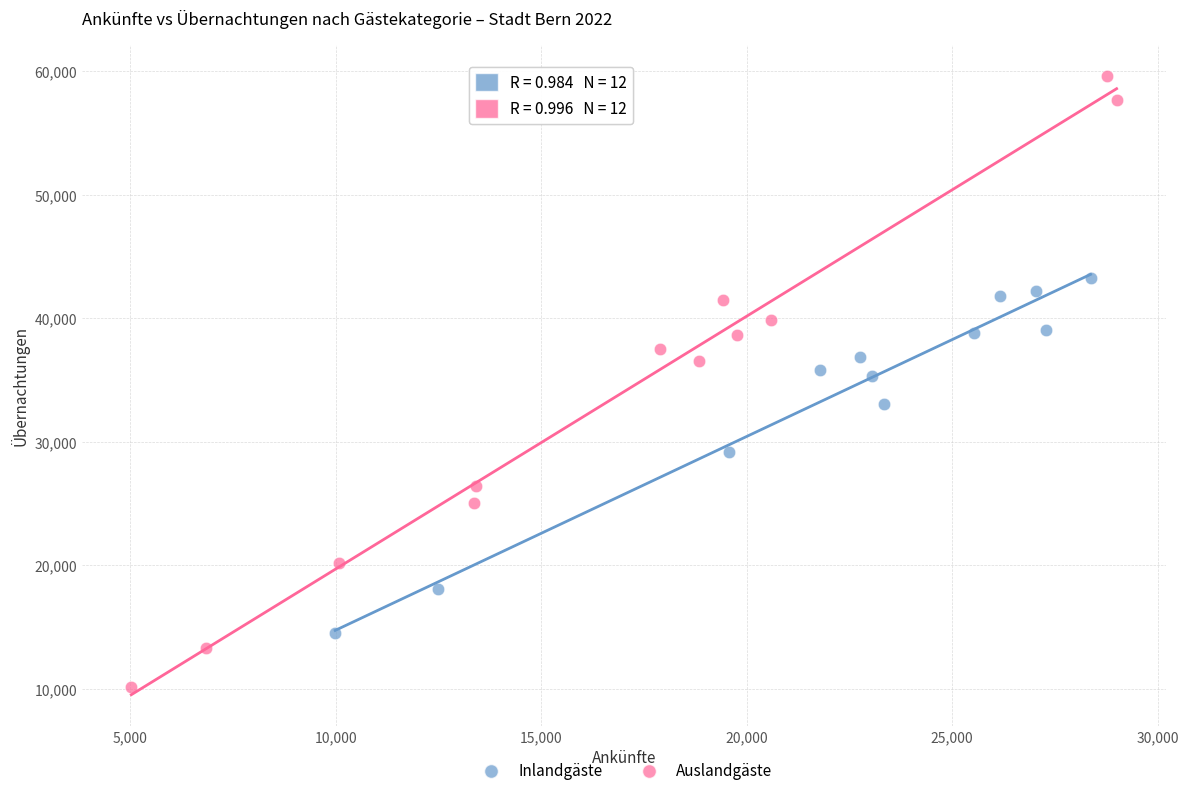

Which series contains the lowest Y value?

Auslandgäste